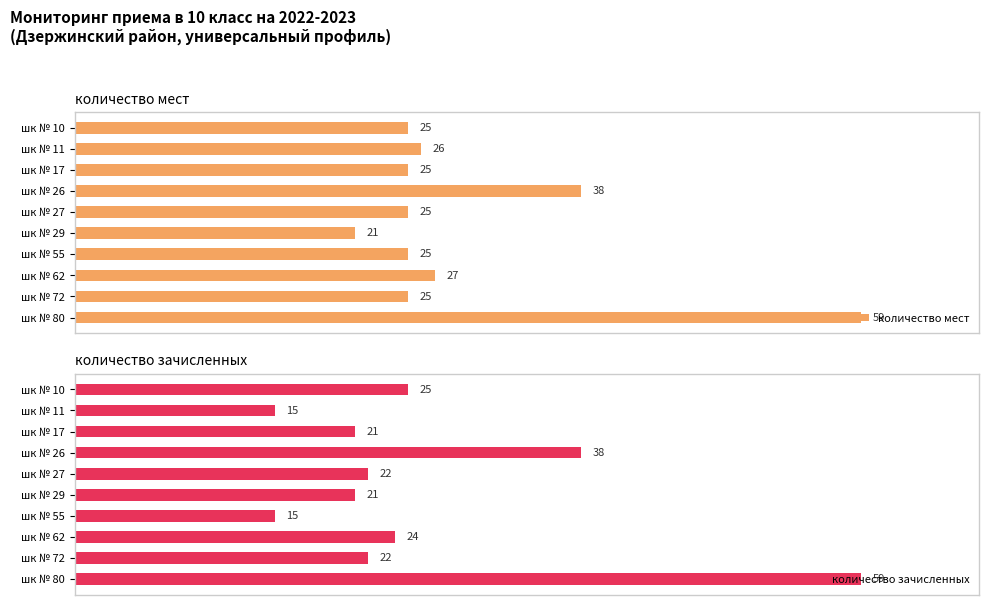

Which series has the largest total across all categories?

количество мест